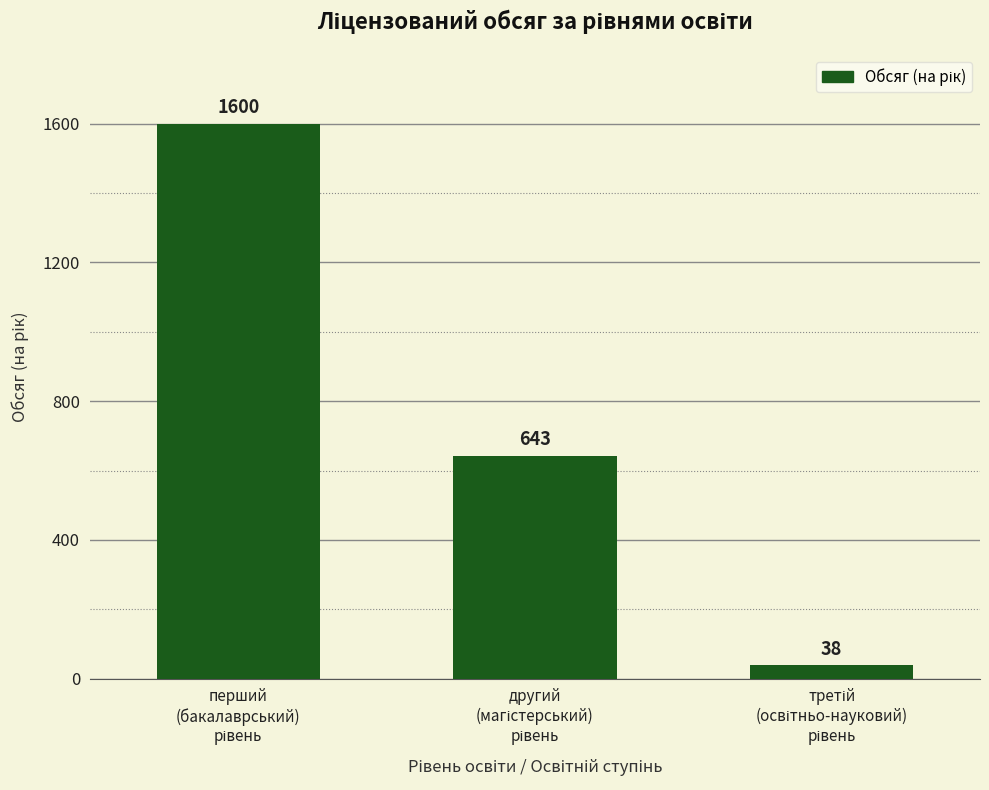

What is the greatest value displayed?

1600